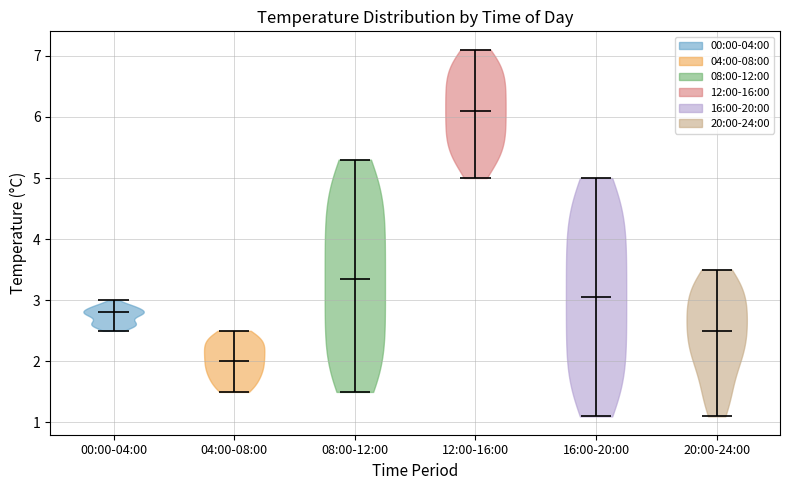

Which violin has the lowest median line?

04:00-08:00